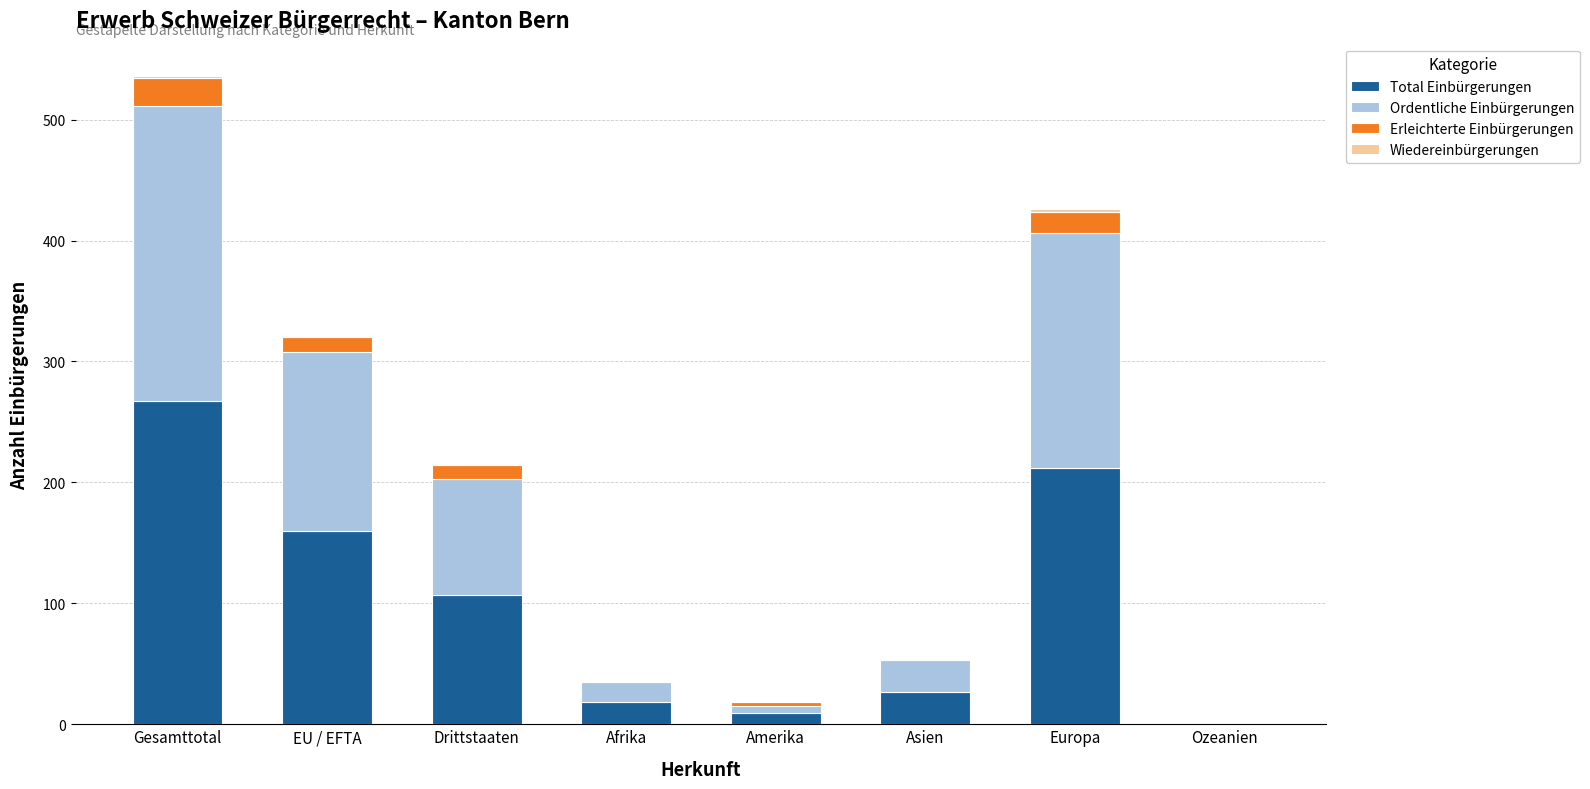

Are the bars horizontal?

No